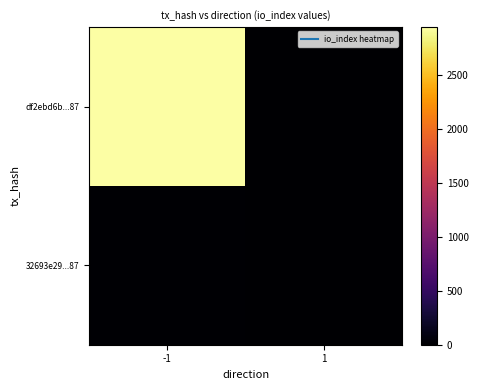

How many distinct data groups are displayed?

2